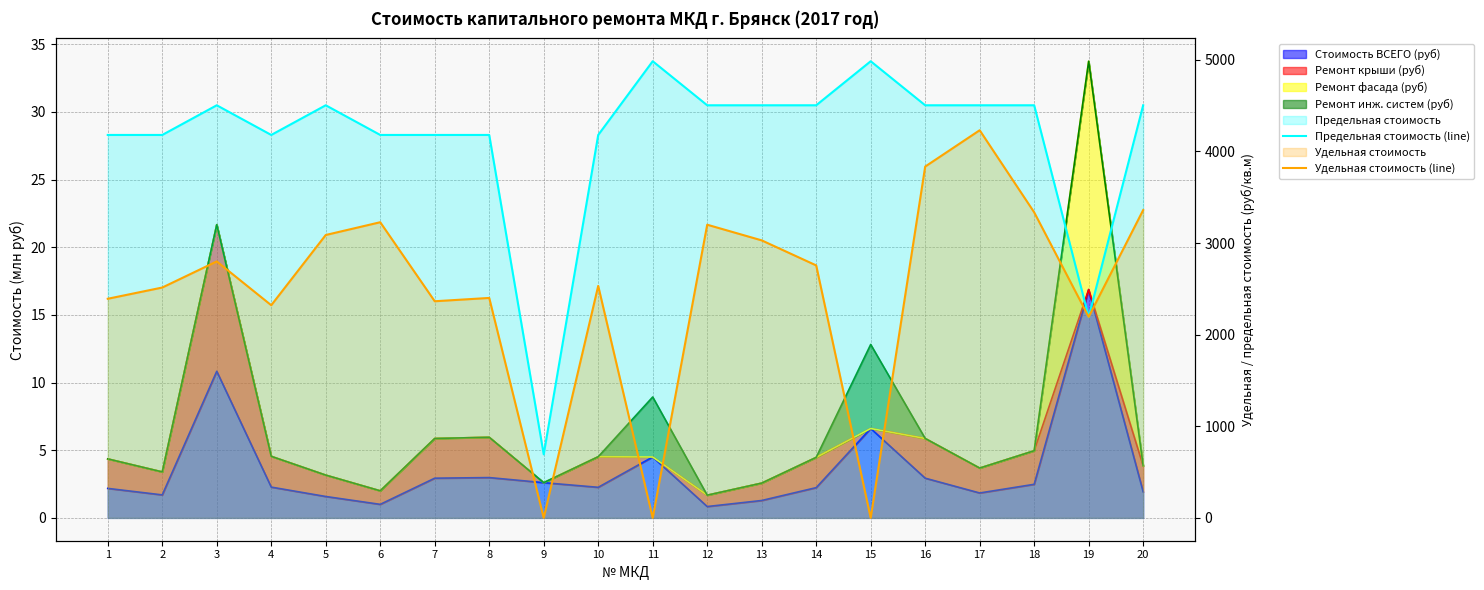

True or false: Предельная стоимость (line) has more than 0 interior local peaks.

True